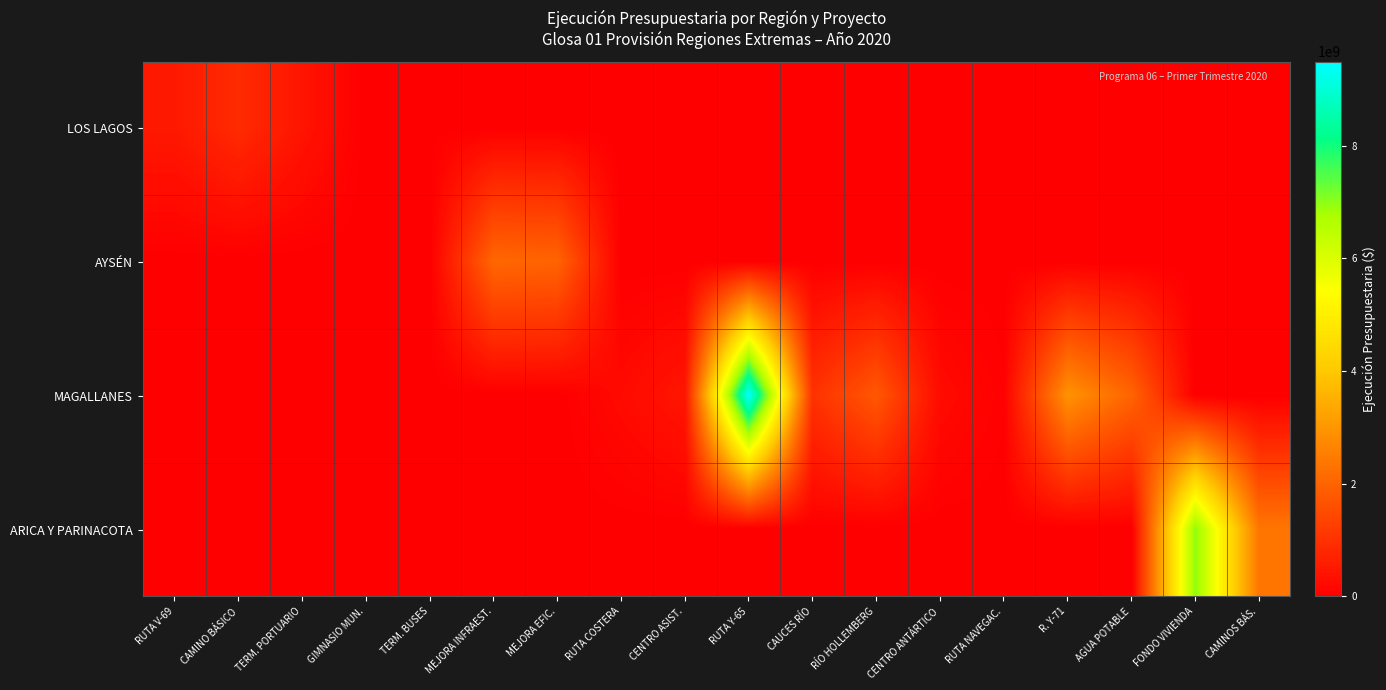

What is the spread (max minus min) of values at RÍO HOLLEMBERG?

1765658000.0